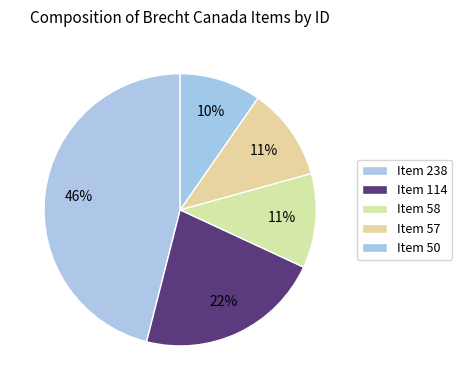

Does any single category account for the majority?

No